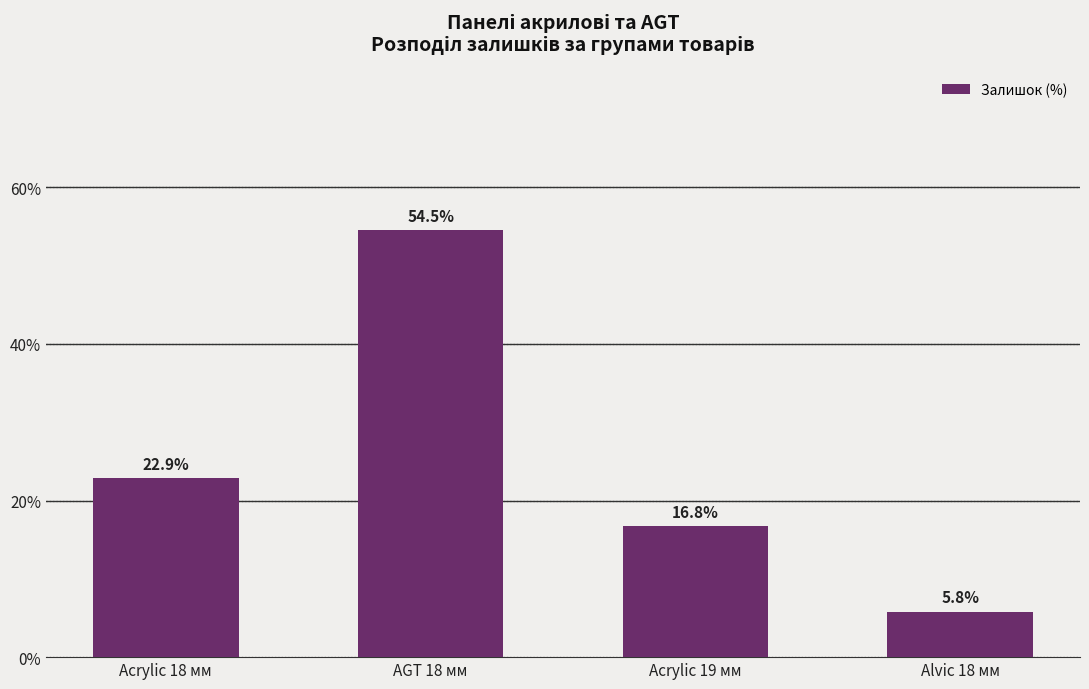

The value at AGT 18 мм is 77.0. True or false?

False